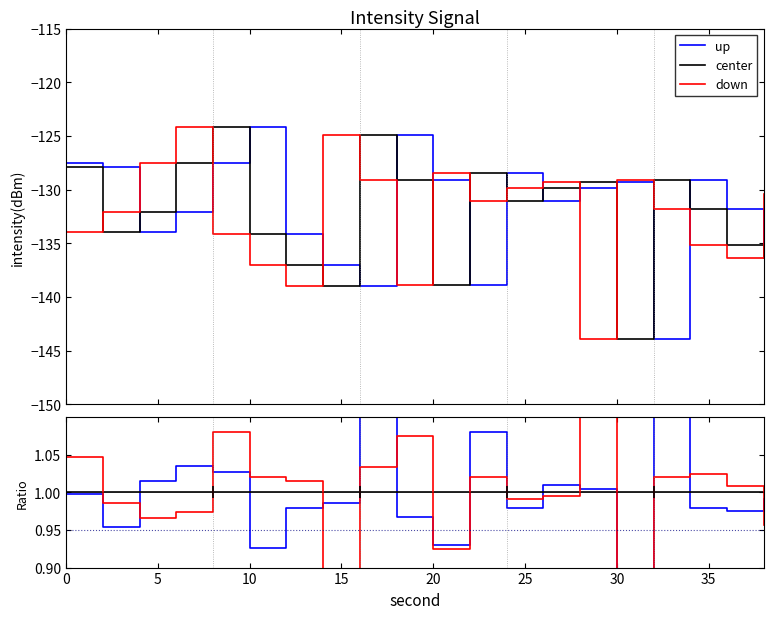

Reading left to right, list all the values displayed in this chart.

up: 1.0	1.0	1.0	1.0	1.0	0.9	1.0	1.0	1.1	1.0	0.9	1.1	1.0	1.0	1.0	0.9	1.1	1.0	1.0	1.0
center: 1.0	1.0	1.0	1.0	1.0	1.0	1.0	1.0	1.0	1.0	1.0	1.0	1.0	1.0	1.0	1.0	1.0	1.0	1.0	1.0
down: 1.0	1.0	1.0	1.0	1.1	1.0	1.0	0.9	1.0	1.1	0.9	1.0	1.0	1.0	1.1	0.9	1.0	1.0	1.0	1.0